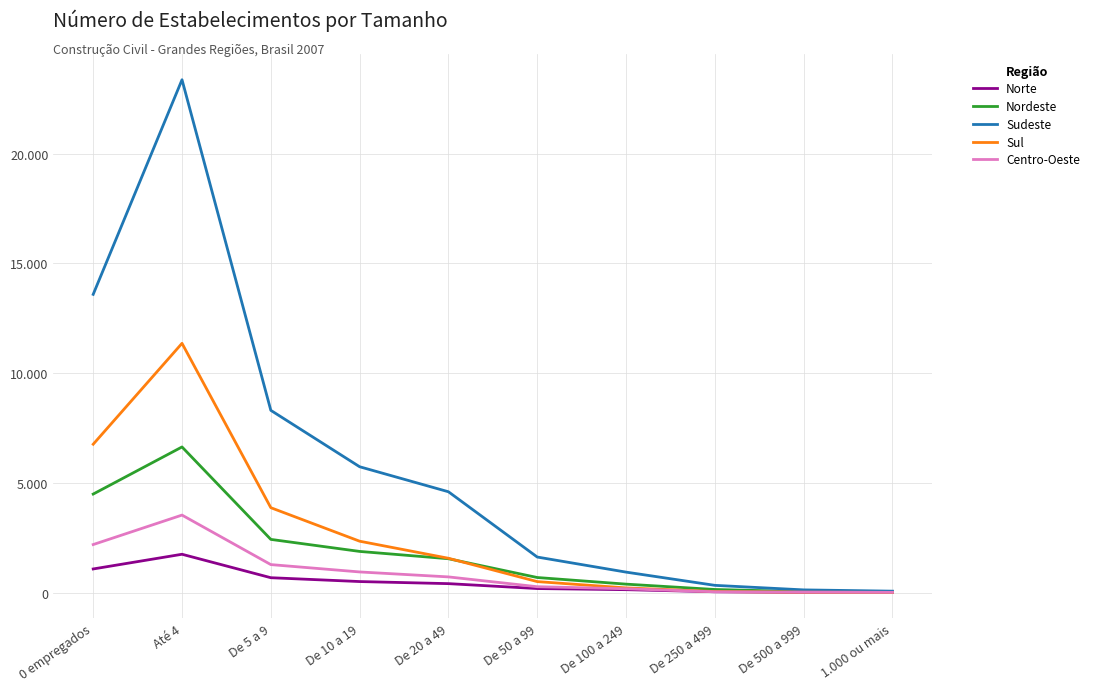

What are all the series names shown in the legend?

Norte, Nordeste, Sudeste, Sul, Centro-Oeste